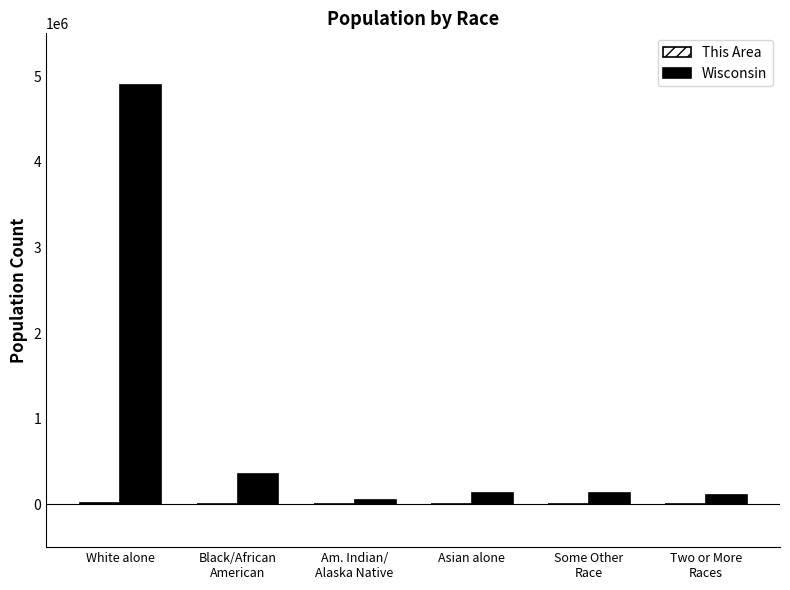

The Wisconsin series shows 129234 at Asian alone. True or false?

True